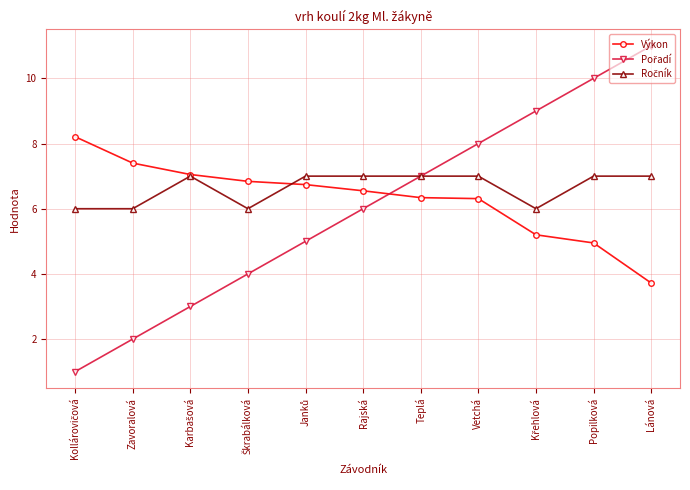

What is the total value across all series at Zavoralová?

15.4